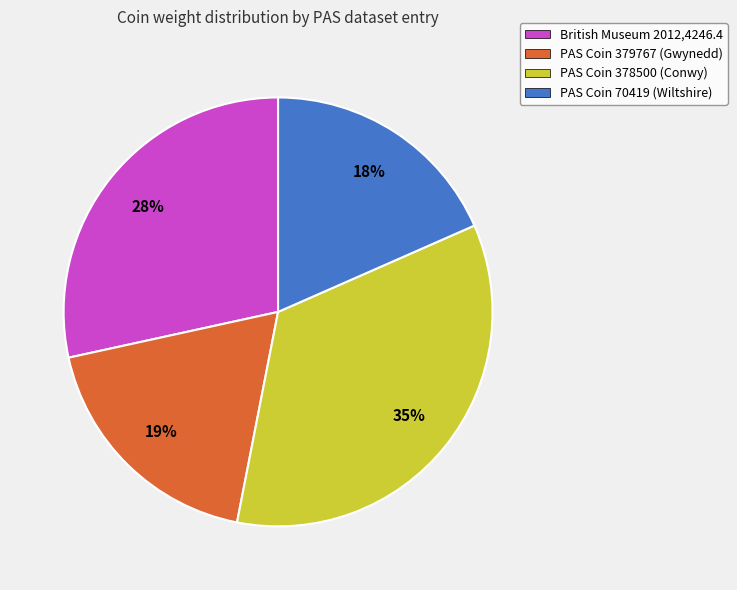

Combined, do PAS Coin 70419 (Wiltshire) and PAS Coin 378500 (Conwy) account for over 50%?

Yes